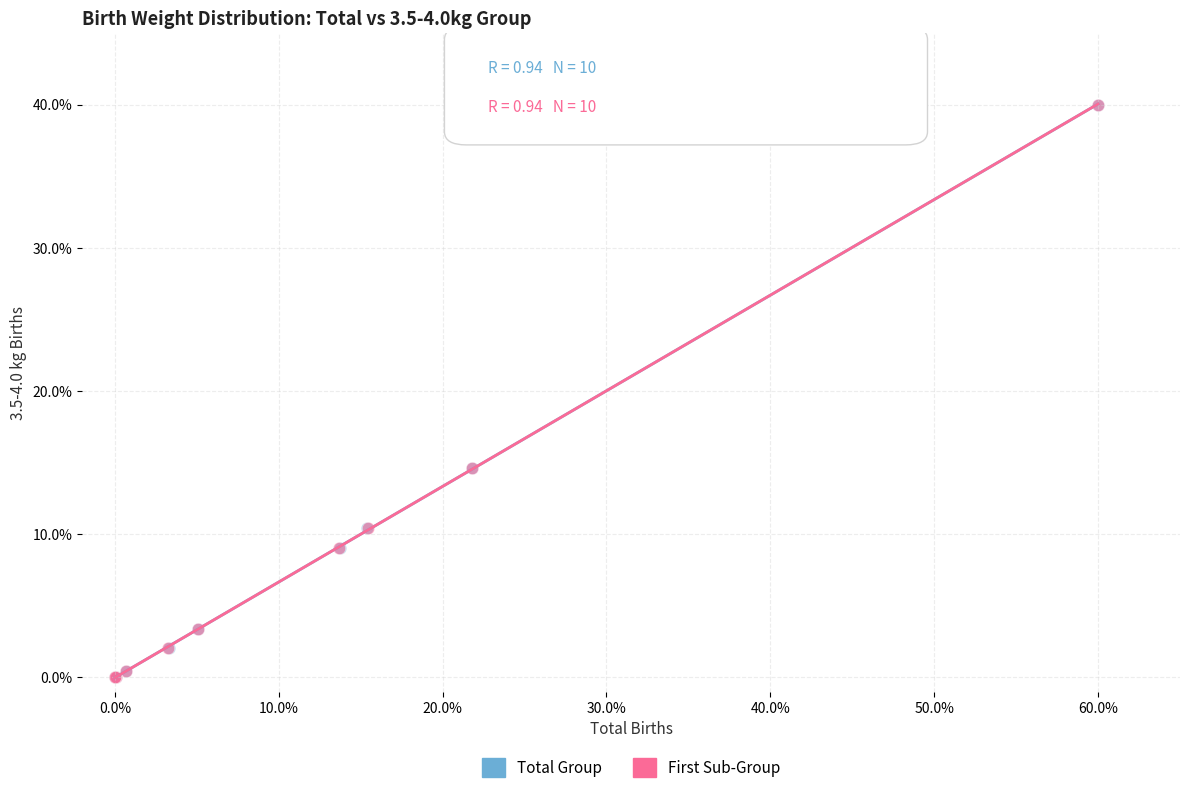

What are all the series names shown in the legend?

Total Group, First Sub-Group